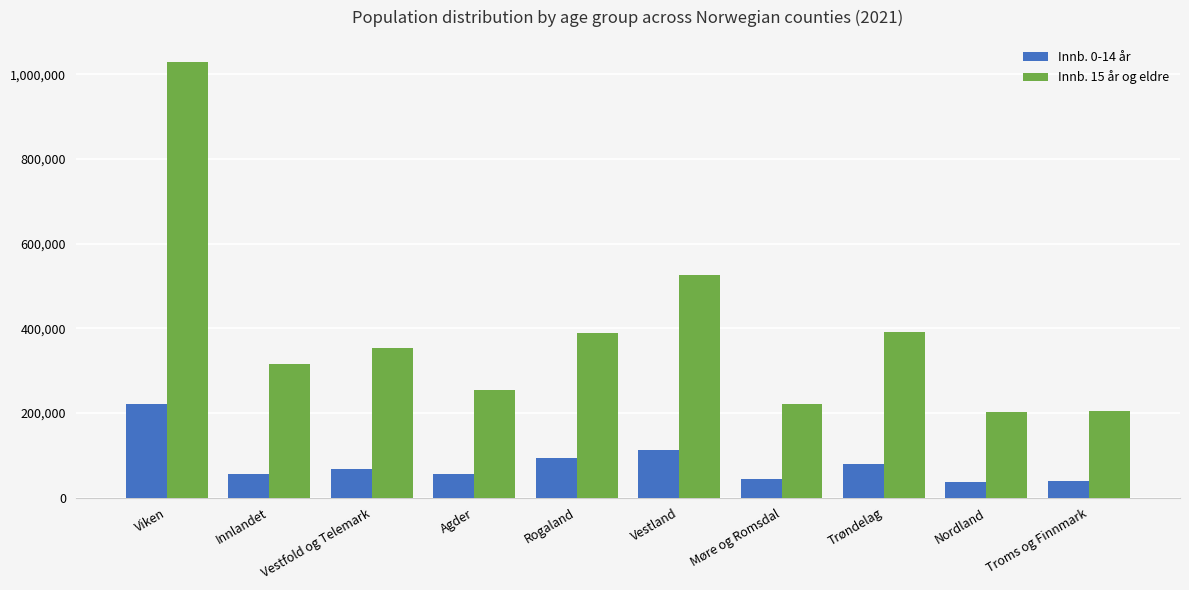

How many bars are there in total?

20